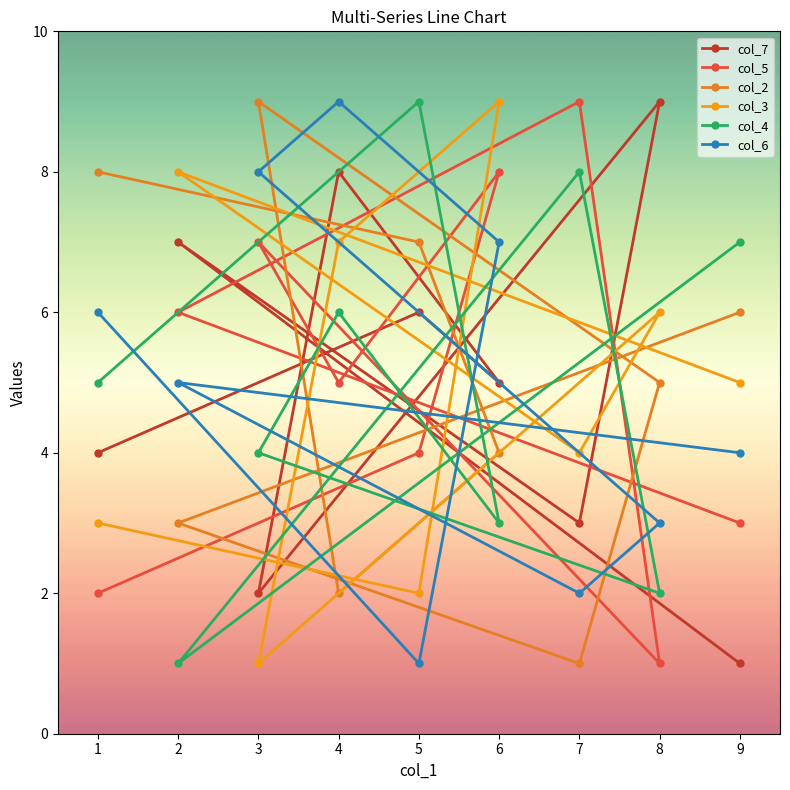

At how many categories does at least one series exceed 8?

6